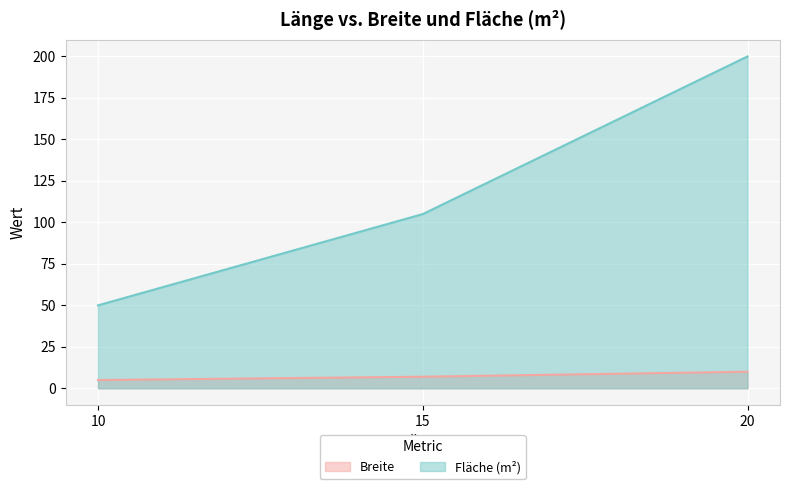

Reading left to right, transcribe all the data shown in this chart.

Breite: 10=5	15=7	20=10
Fläche (m²): 10=50	15=105	20=200